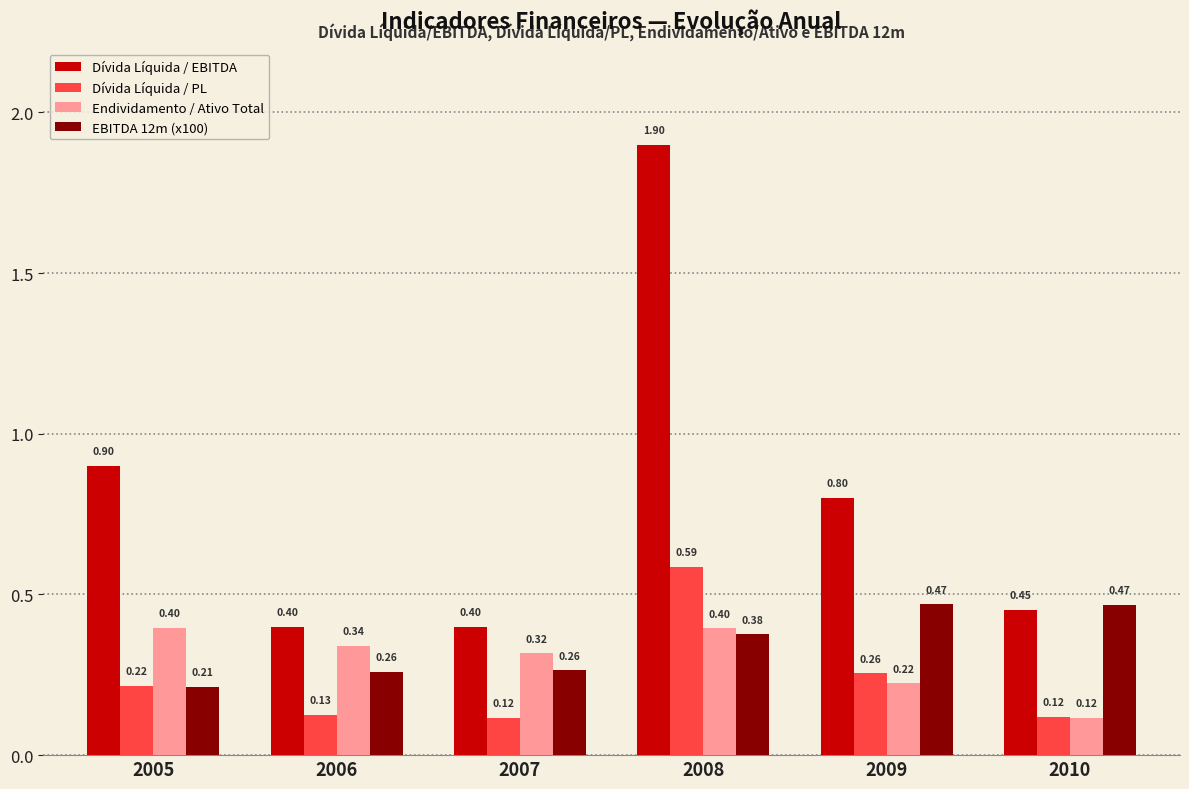

How many bars are there in each group?

4